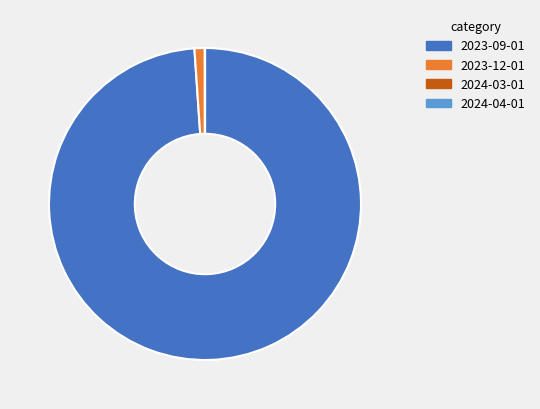

Do 2023-12-01 and 2023-09-01 together represent more than half of the pie?

Yes